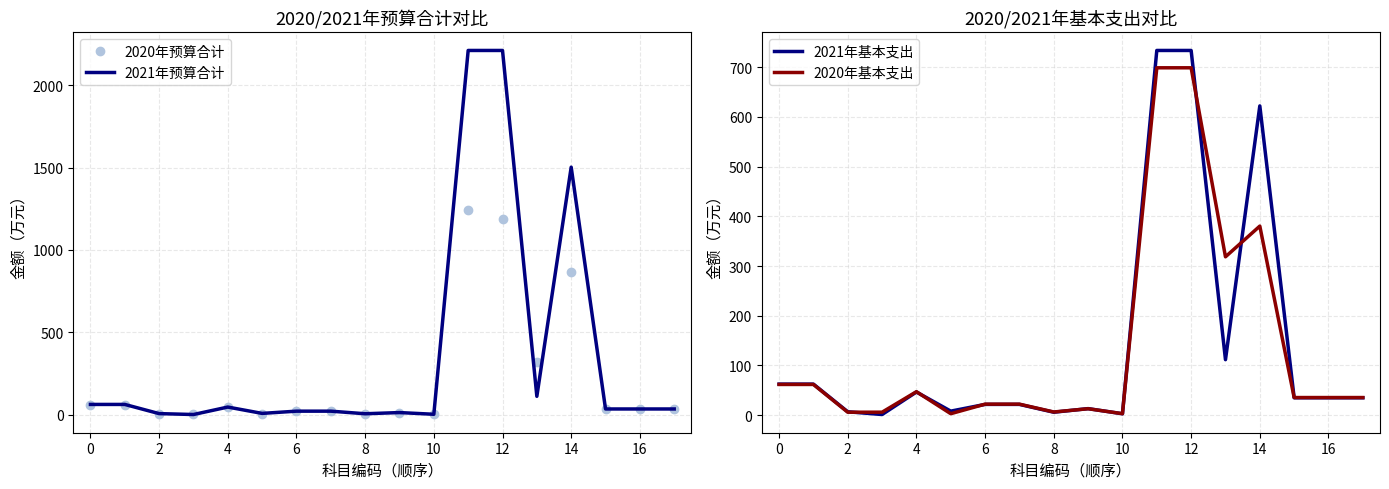

Is it true that 2020年基本支出 equals 109.1 at 0?

False